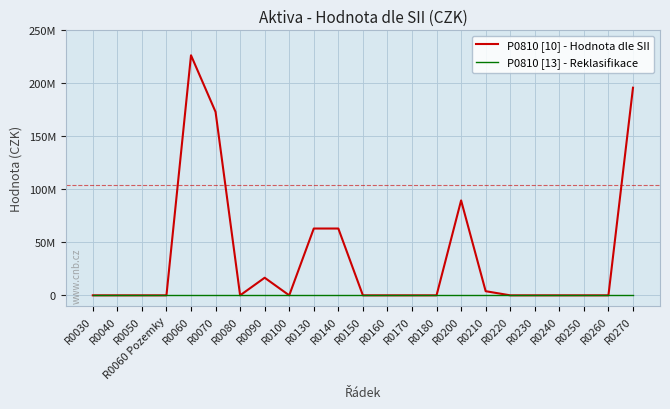

Which category has the highest value across all series?

R0060